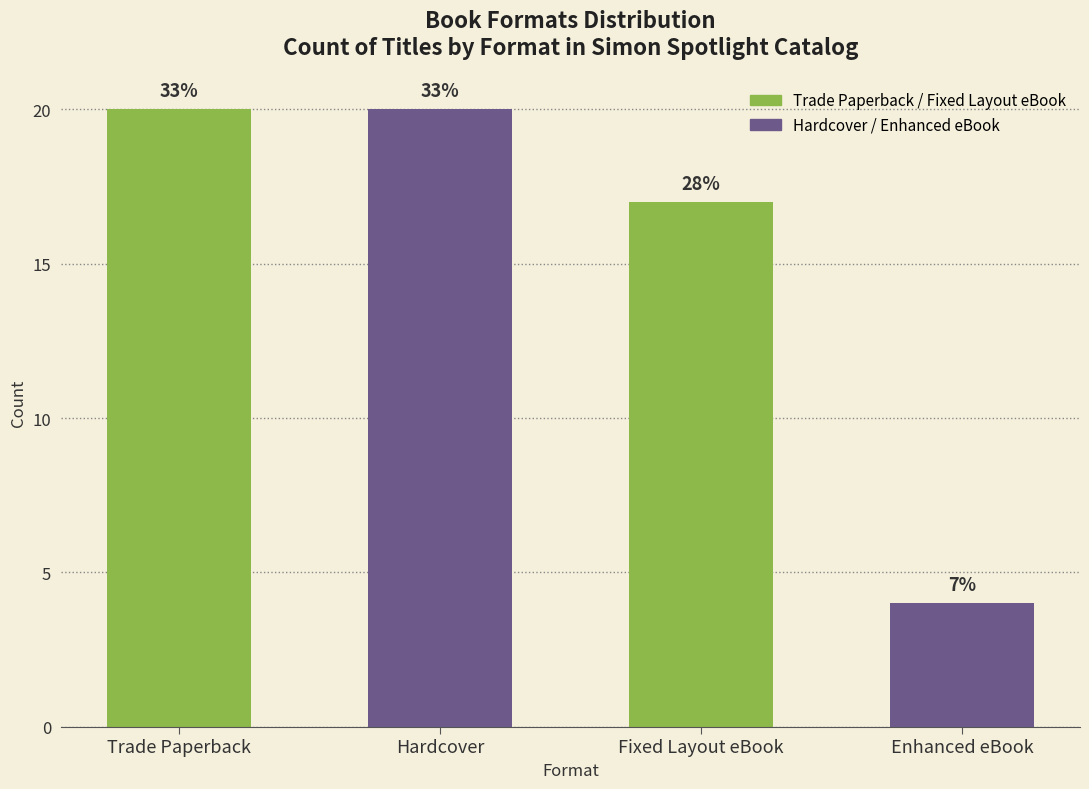

Does the chart contain any negative values?

No